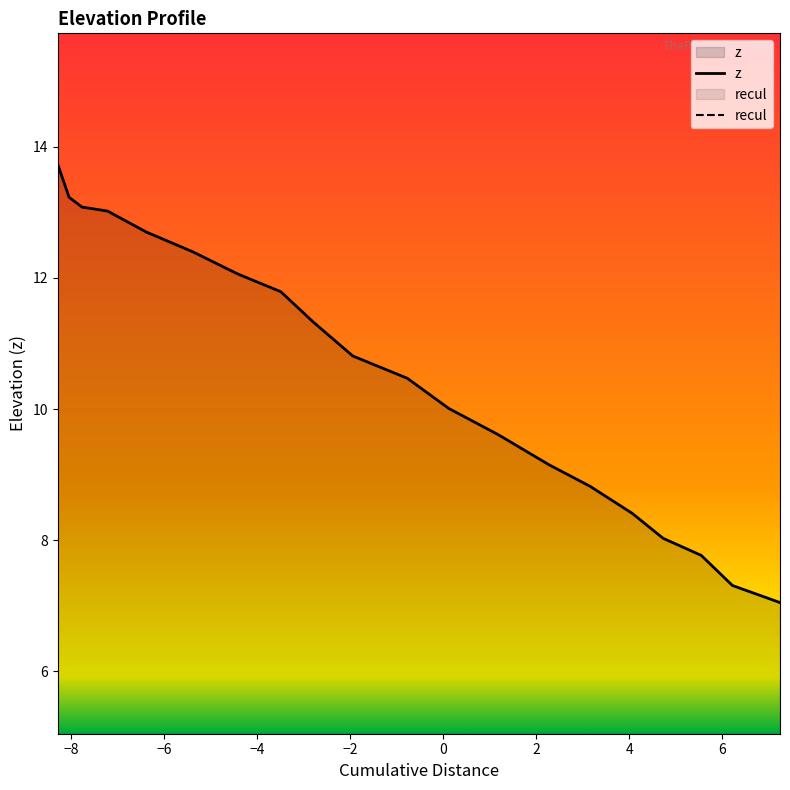

What is the label of the 5th point from the left?

−2